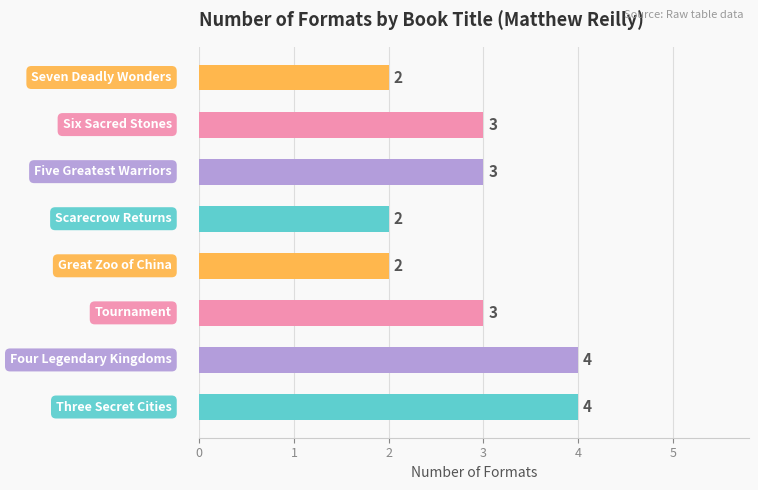

What is the maximum value shown in the chart?

4